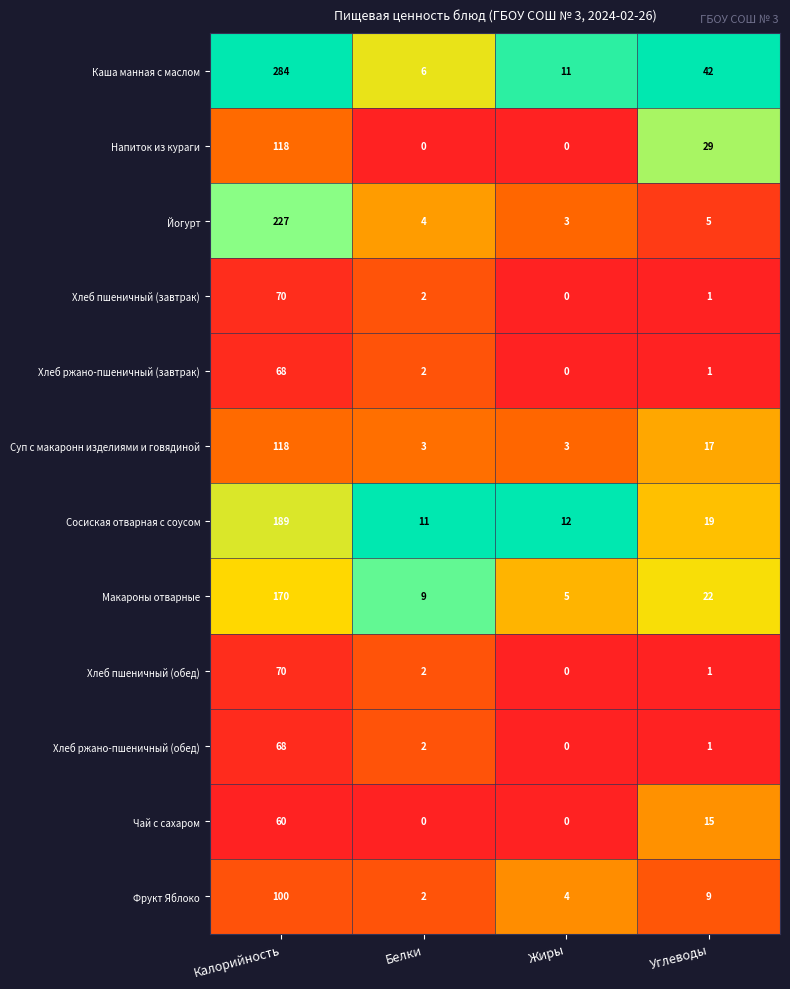

Where does the Сосиская отварная с соусом series first go above 19?

Калорийность